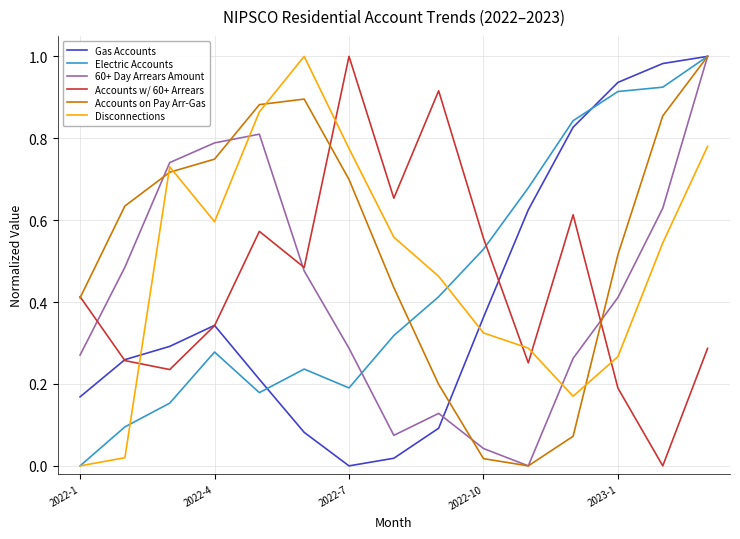

Which series has the largest total across all categories?

Accounts on Pay Arr-Gas